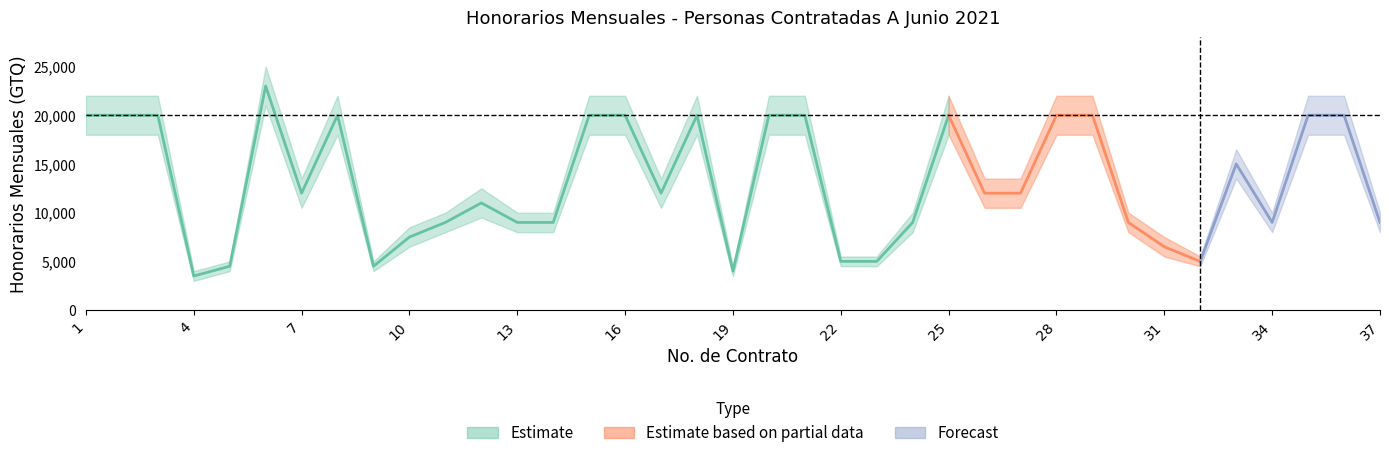

What is the sum of all Honorarios_value values?

485500